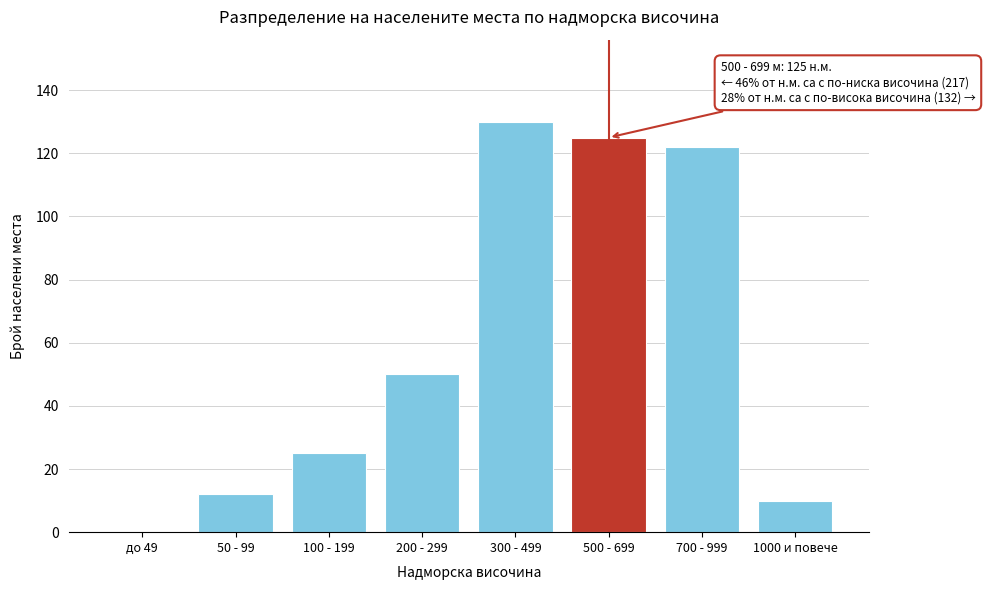

Reading left to right, what are all the values shown in this chart?

до 49=0	50 - 99=12	100 - 199=25	200 - 299=50	300 - 499=130	500 - 699=125	700 - 999=122	1000 и повече=10